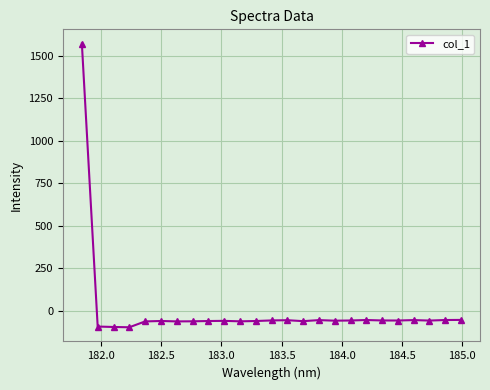

What is the value of the 17th point from the left?

-57.1